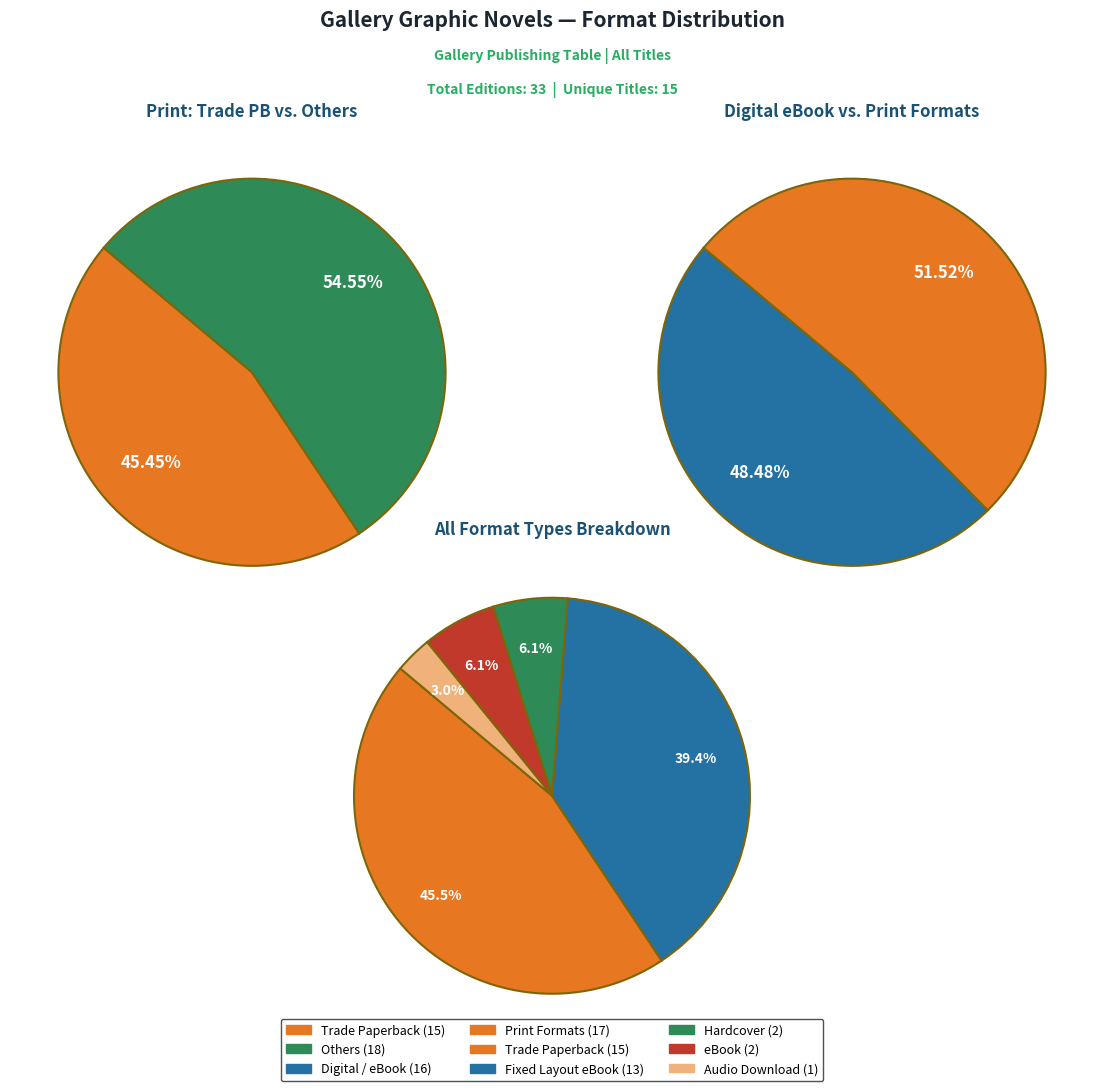

To the nearest percent, what is the average slice percentage?

20%